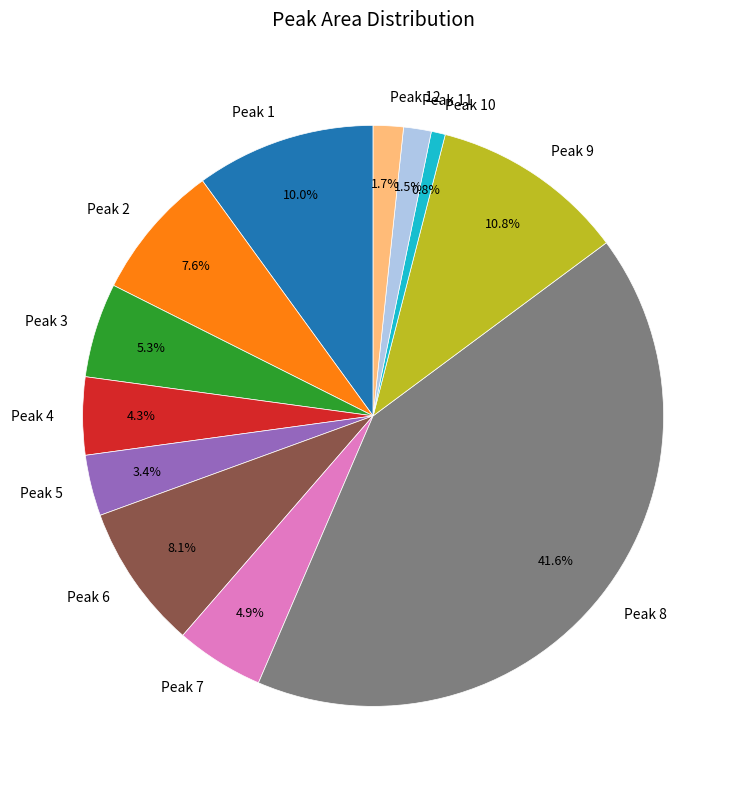

To the nearest percent, what is the average slice percentage?

8%